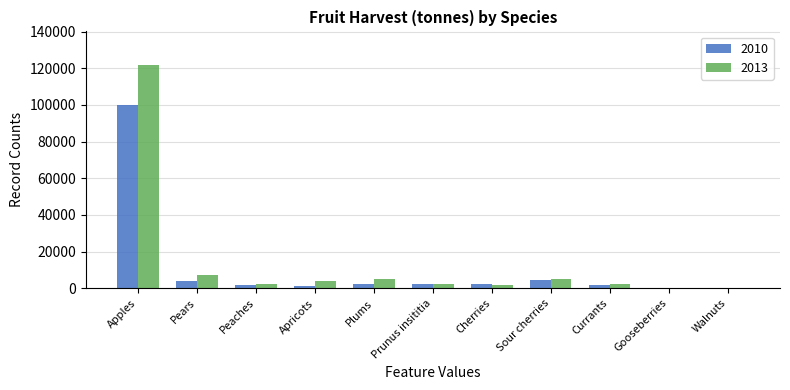

What is the maximum value for 2013?

121802.5